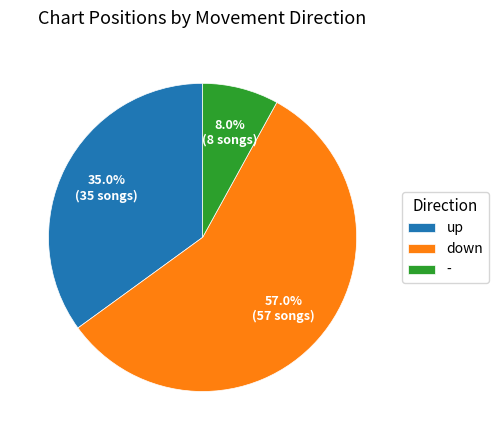

What is the ratio of the value at down to the value at -?

7.1